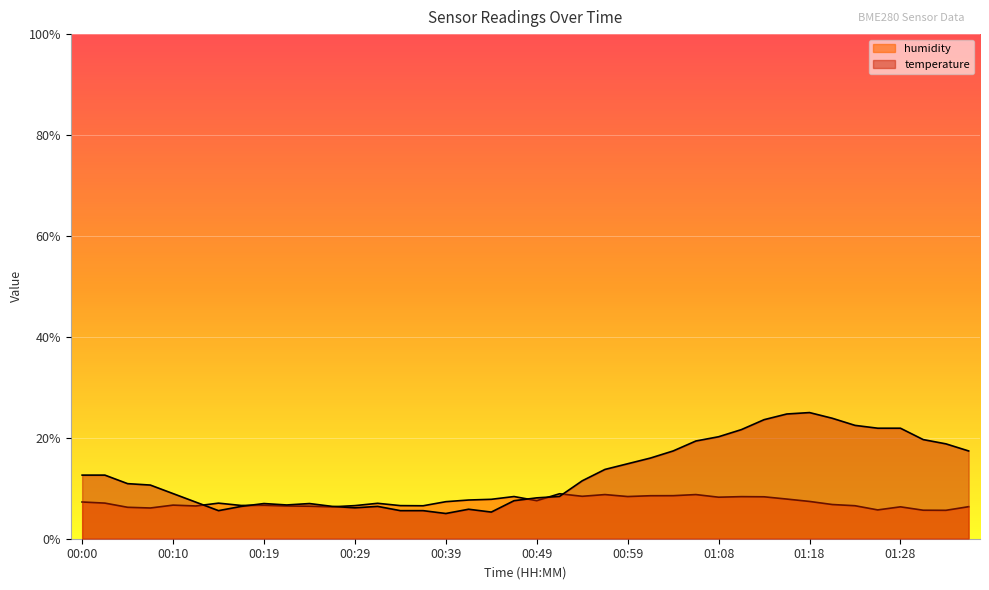

Count the number of data series in this chart.

2